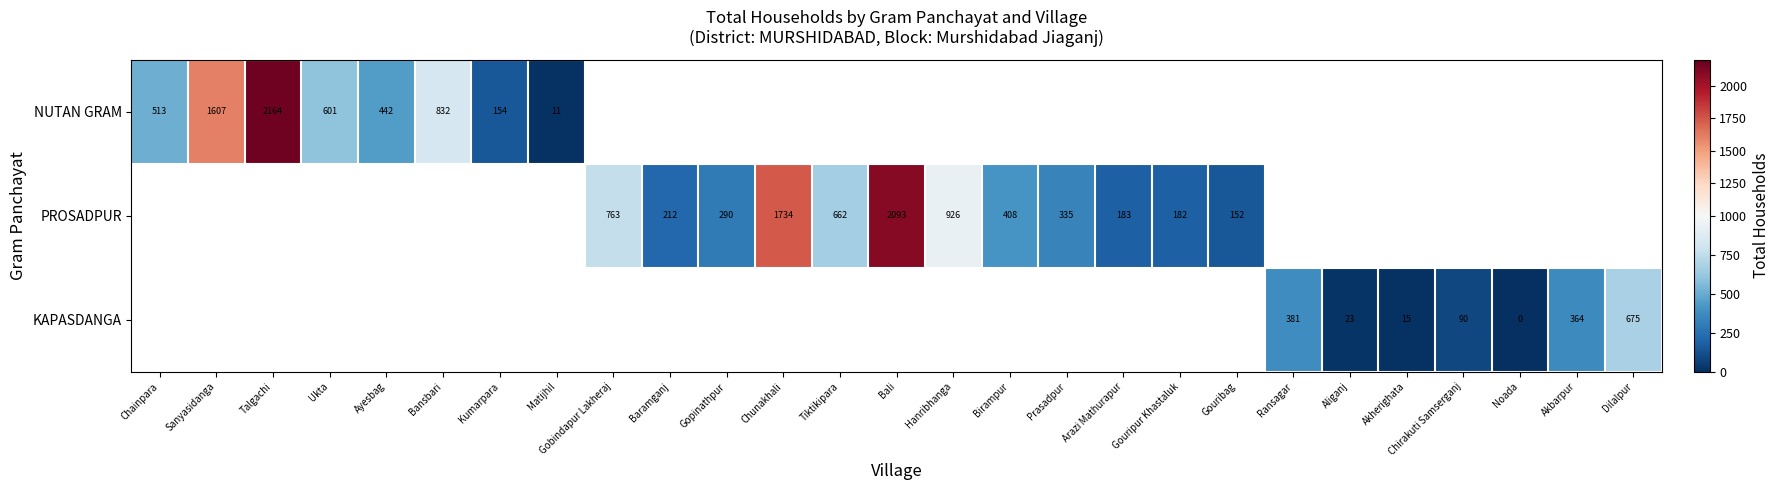

Is the value of PROSADPUR at Ukta greater than the value of KAPASDANGA at Ayesbag?

No